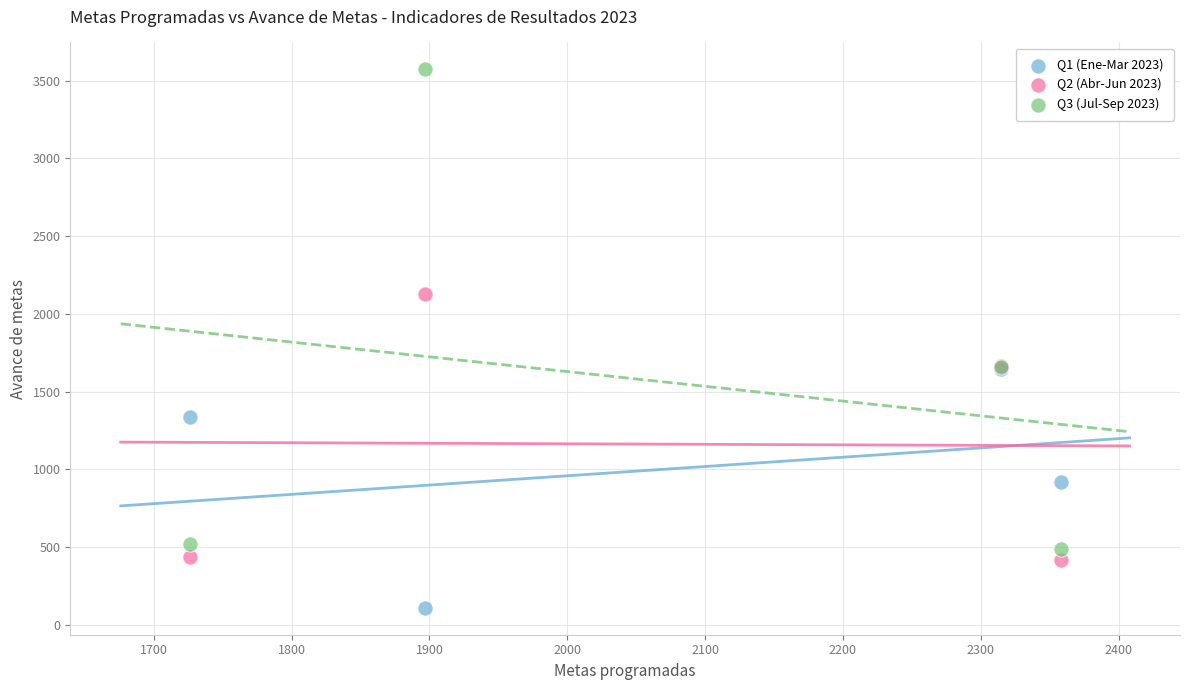

Which series contains the highest Y value?

Q3 (Jul-Sep 2023)